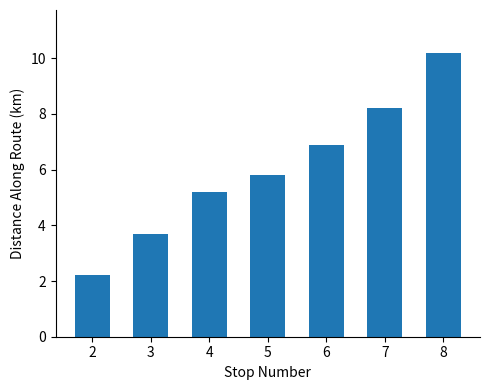

Approximately how many times larger is the value at 5 compared to 6?

0.8